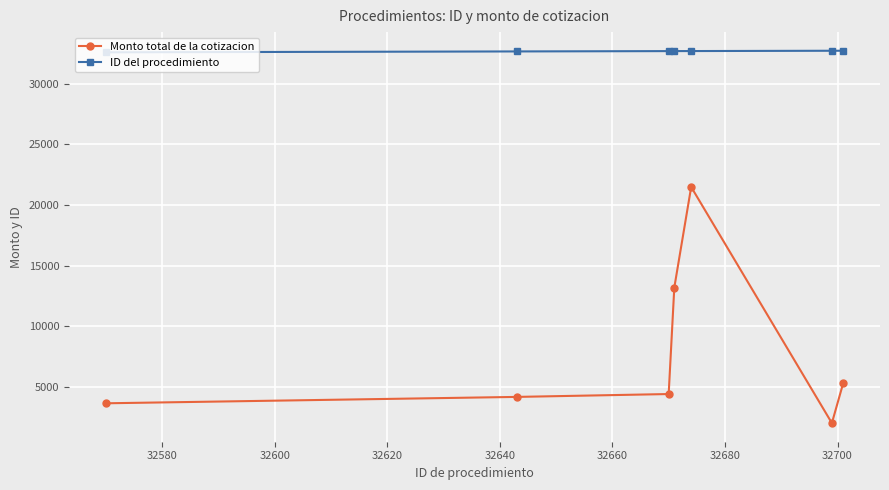

Which series has the widest spread of values?

Monto total de la cotizacion